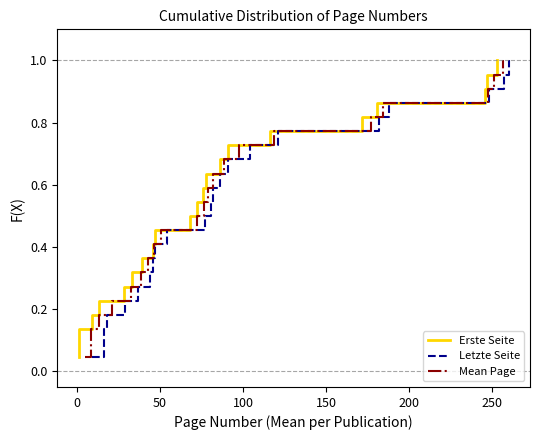

True or false: Mean Page and Erste Seite intersect in this chart.

False